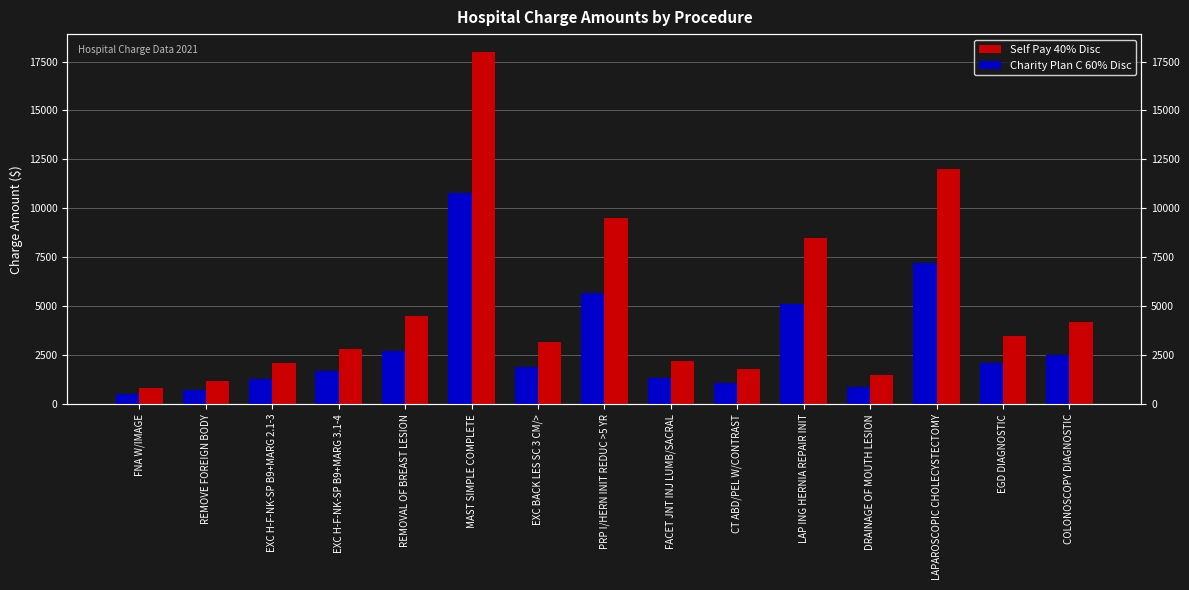

At which label is Self Pay 40% Disc closest to 9425?

PRP I/HERN INIT REDUC >5 YR